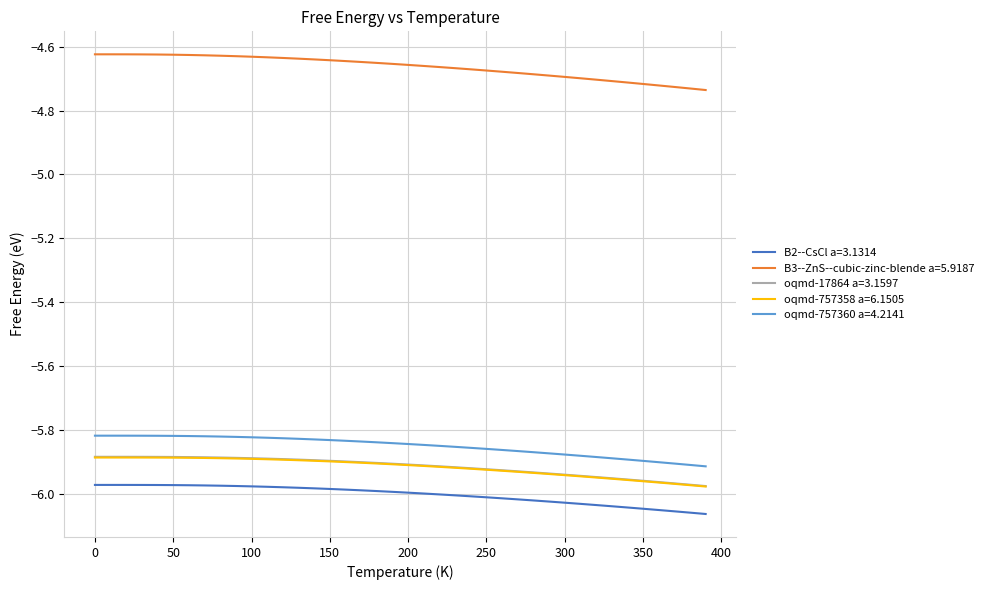

Which series has the largest total across all categories?

B3--ZnS--cubic-zinc-blende a=5.9187